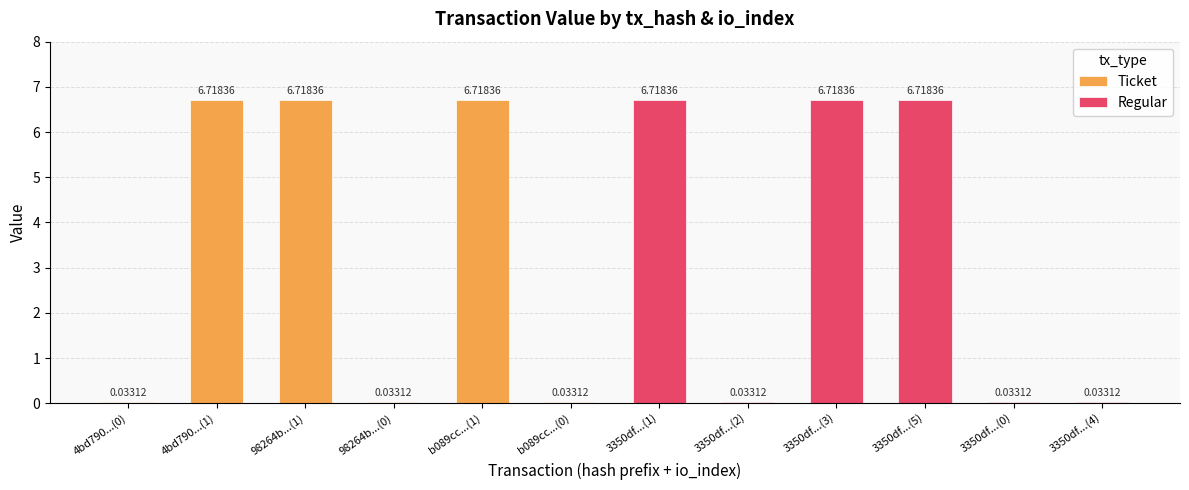

What is the average value of the Regular series?

3.4